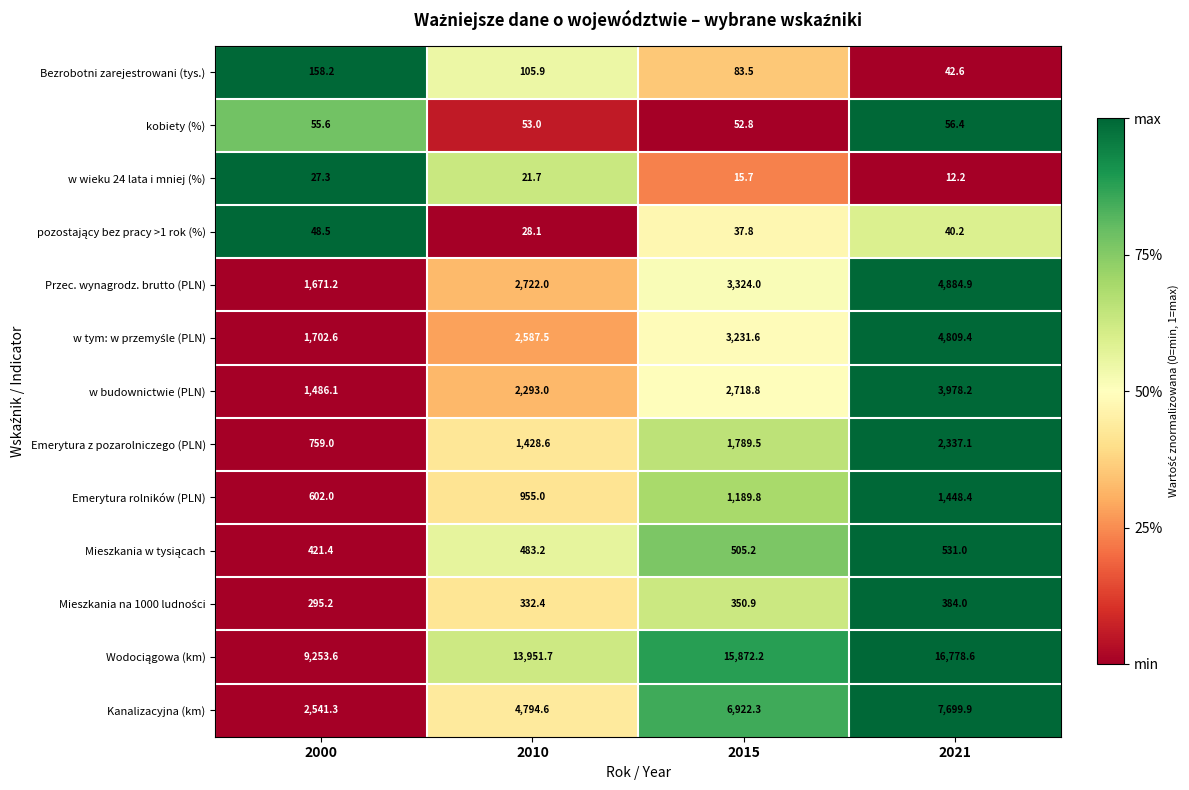

The w budownictwie (PLN) series shows 3490.9 at 2010. True or false?

False